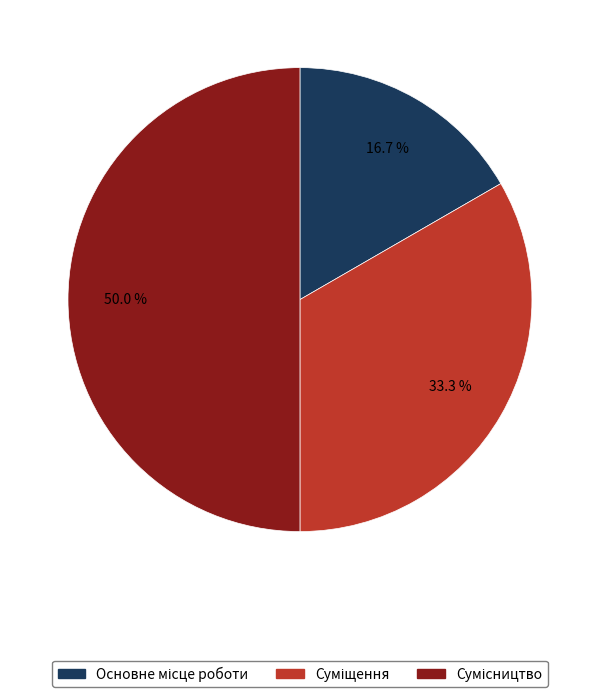

How many segments does this pie chart have?

3